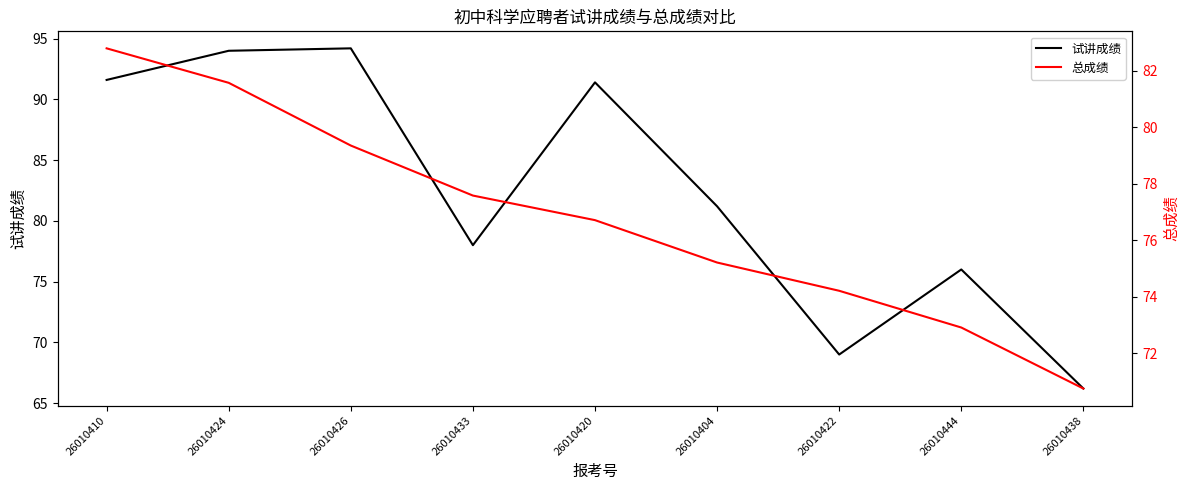

At how many categories does at least one series exceed 79?

5